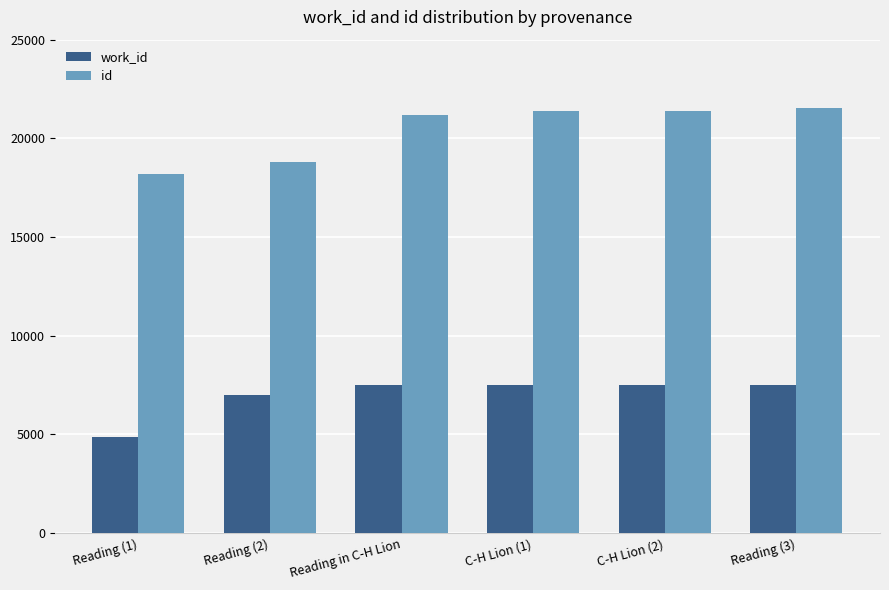

What are all the series names shown in the legend?

work_id, id